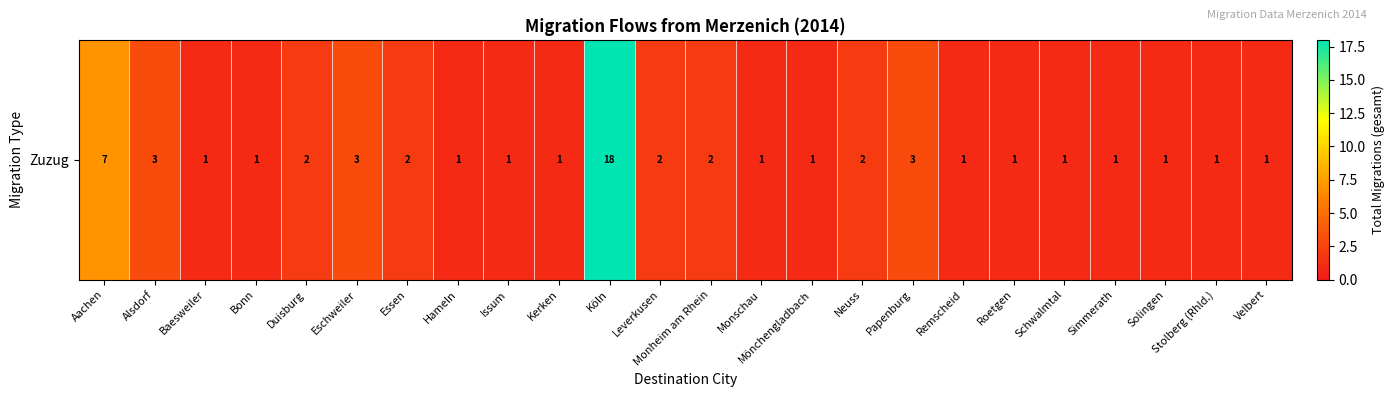

Is it true that the value at Aachen is 4?

False